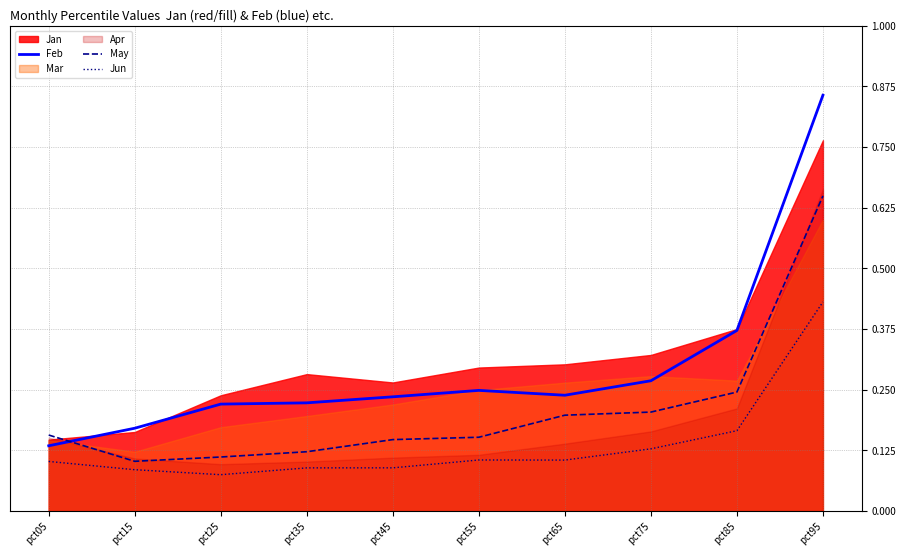

What is the value of the Feb point at the 10th from the left?

0.9